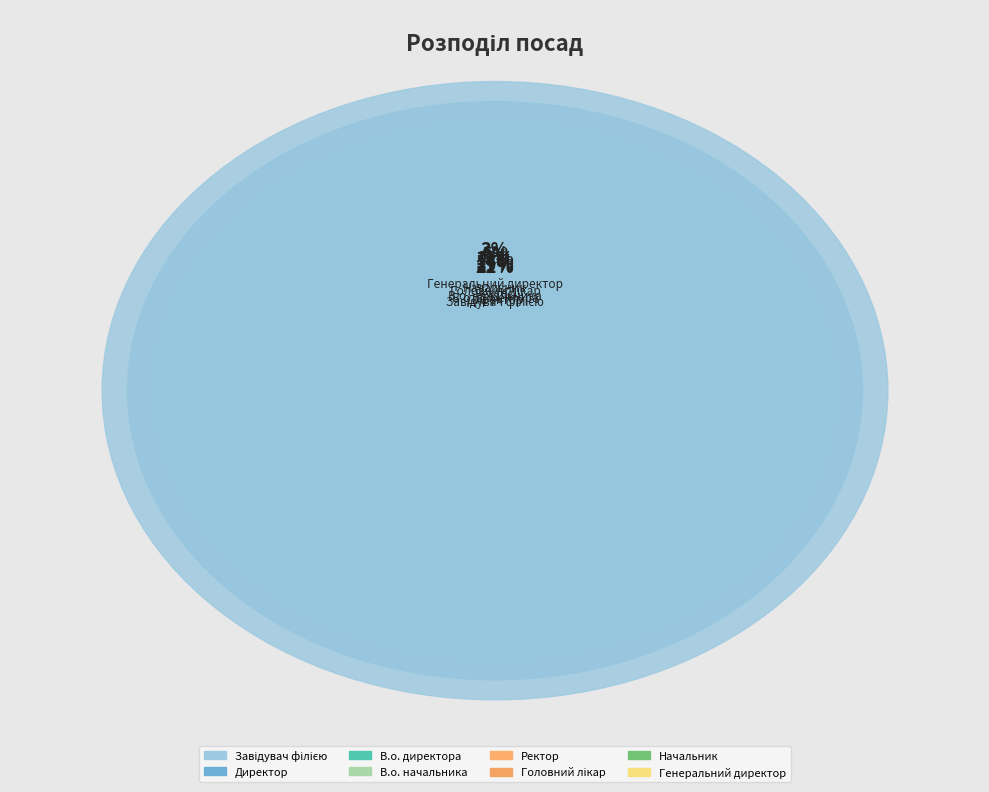

Which category has the biggest portion of the pie?

Завідувач філією